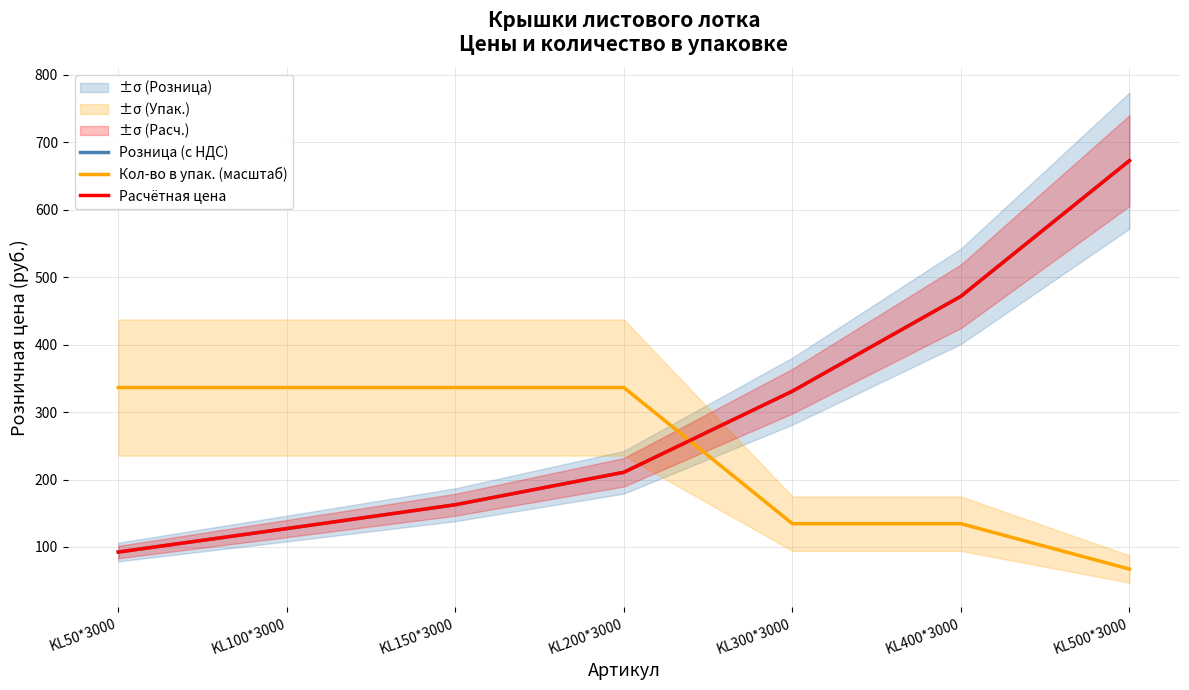

Is the value of Розница (с НДС) at KL400*3000 greater than the value of Расчётная цена at KL300*3000?

Yes